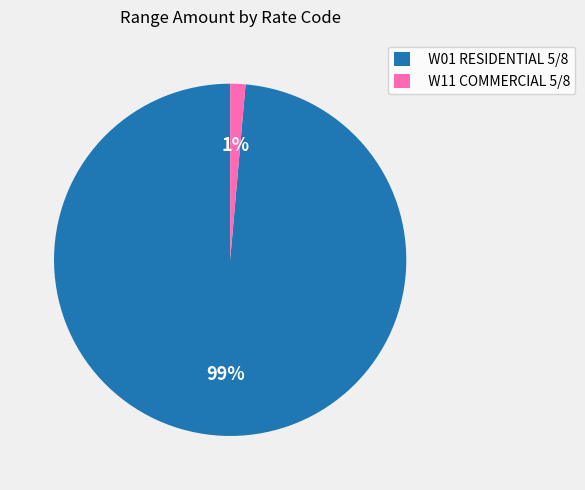

To the nearest percent, what is the average slice percentage?

50%